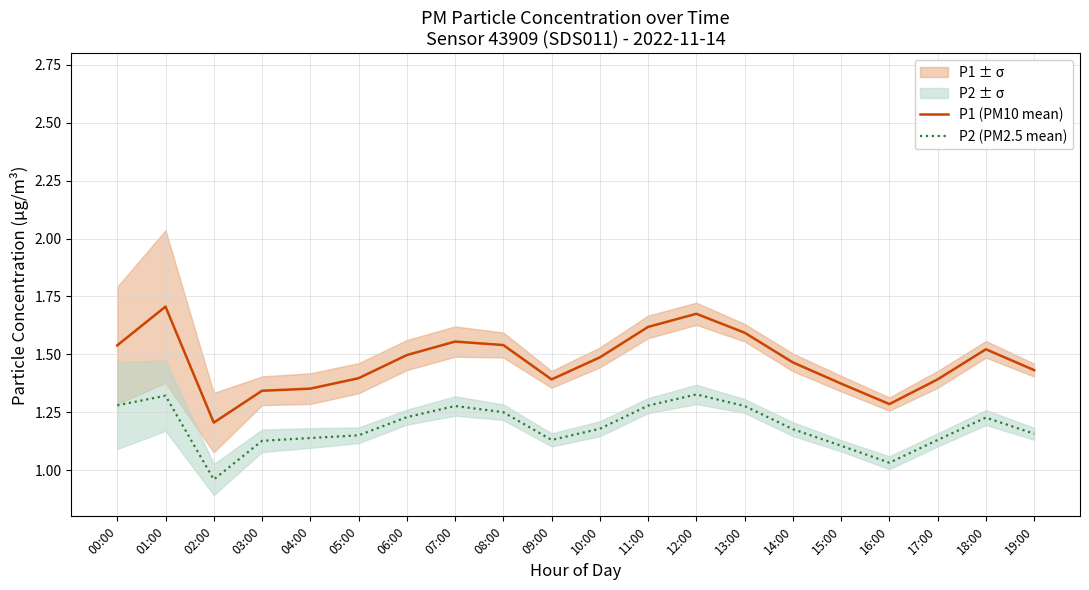

Is it true that P1 (PM10 mean) equals 0.9 at 01:00?

False